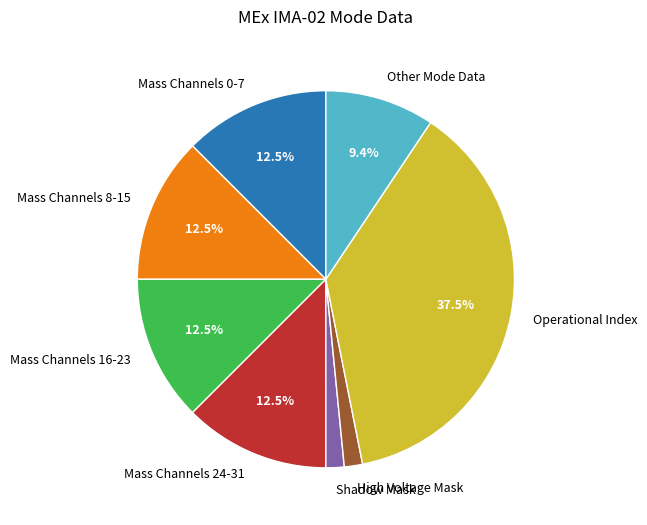

What is the largest slice in the pie chart?

Operational Index